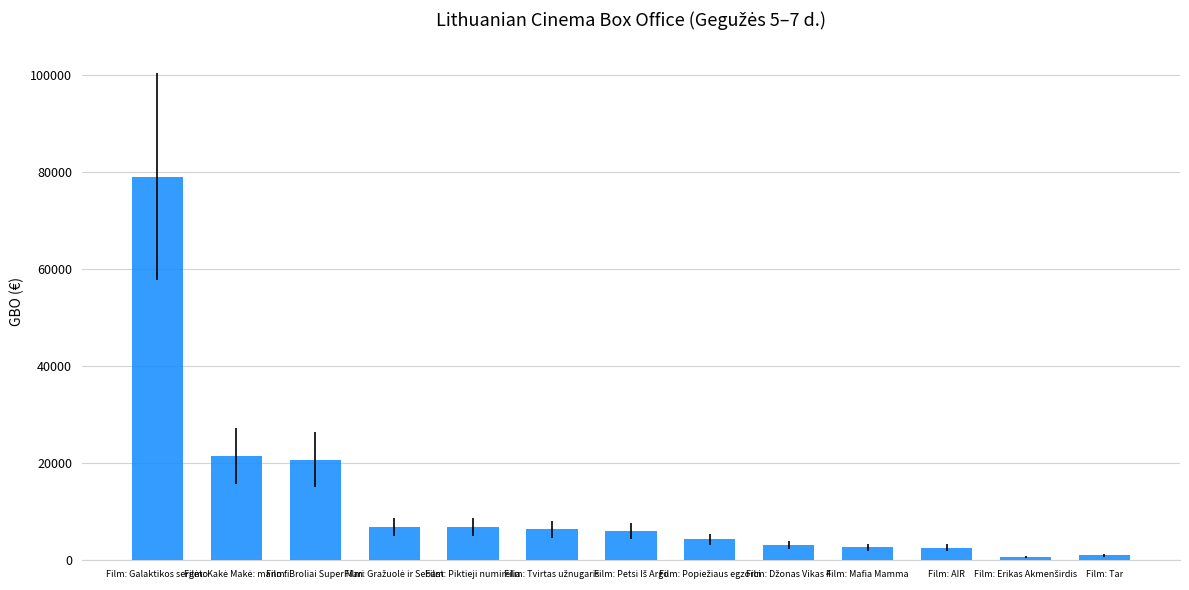

What is the average value?

12439.4